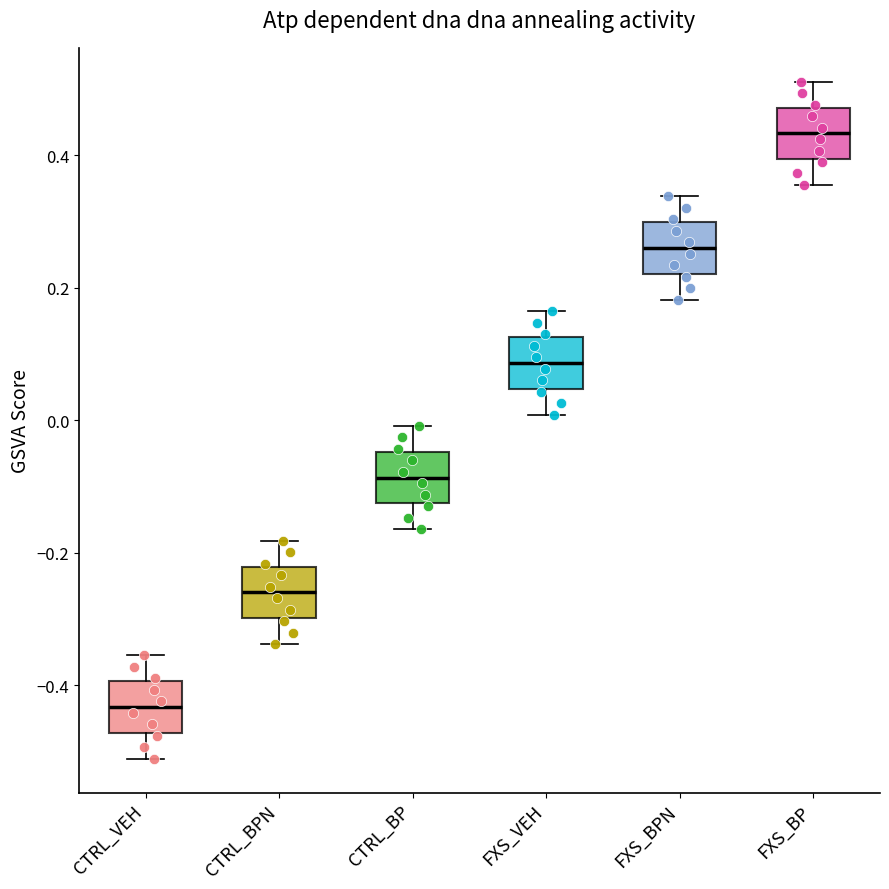

Where is the lower edge of the box for FXS_VEH on the y-axis? The values are not printed on the chart, so give them approximately, as read against the axis.

0.04